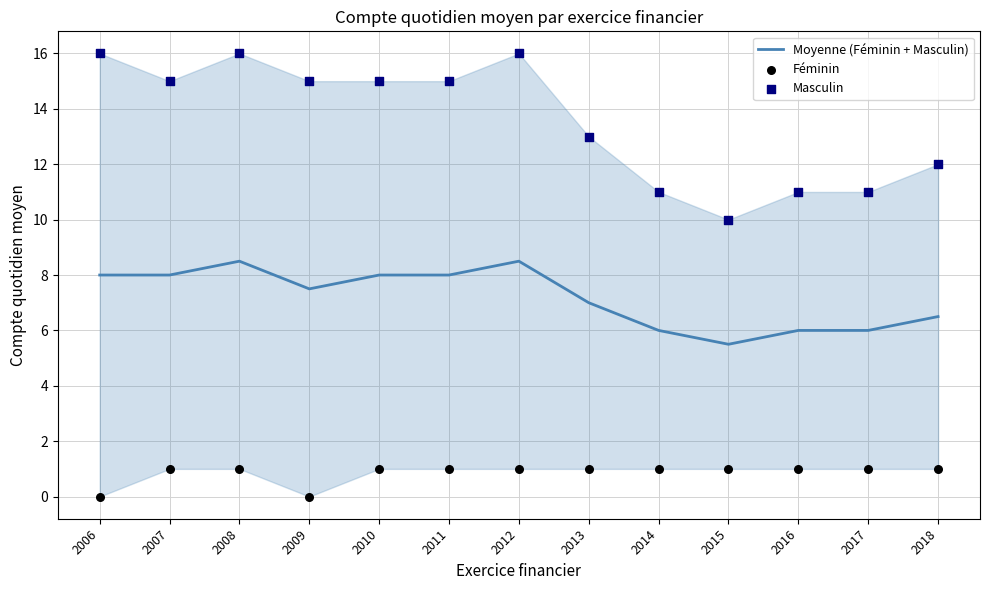

Which series has the largest total across all categories?

Masculin